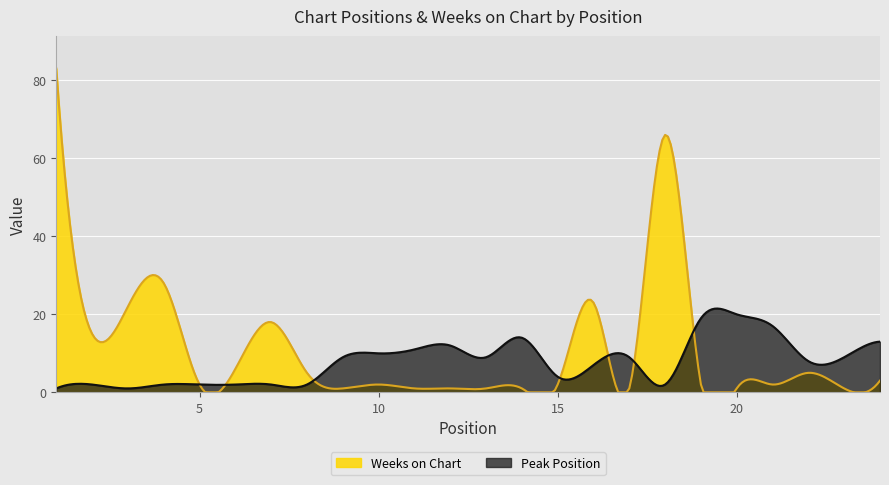

The Weeks on Chart series shows 1 at 12. True or false?

True